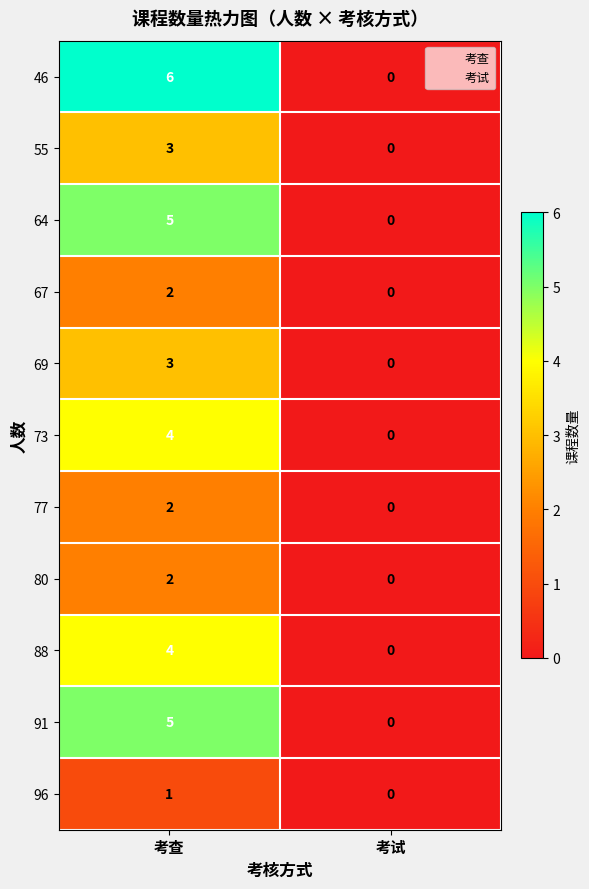

Where is 69 nearest to the value 1?

考试